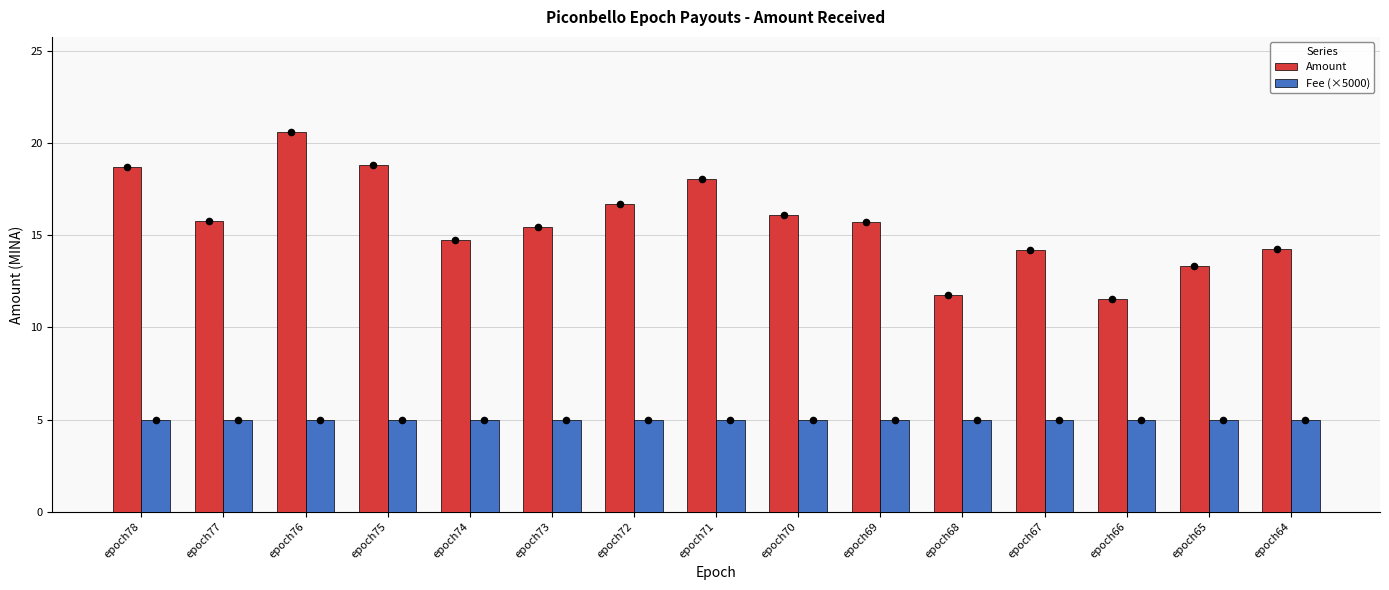

Which series reaches the maximum Y coordinate?

Amount